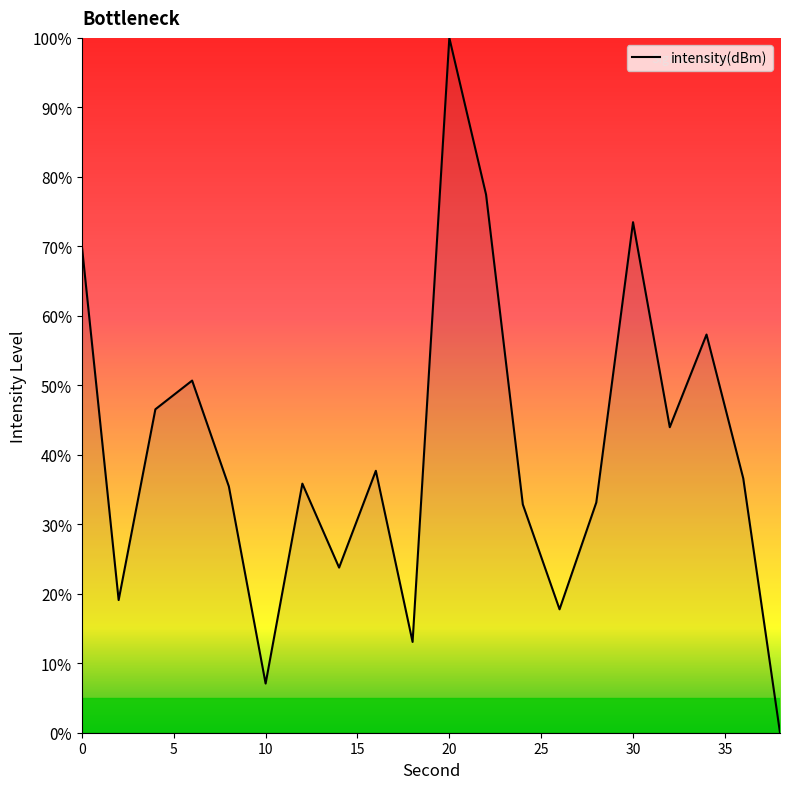

What is the difference between the maximum and second lowest values?

92.9